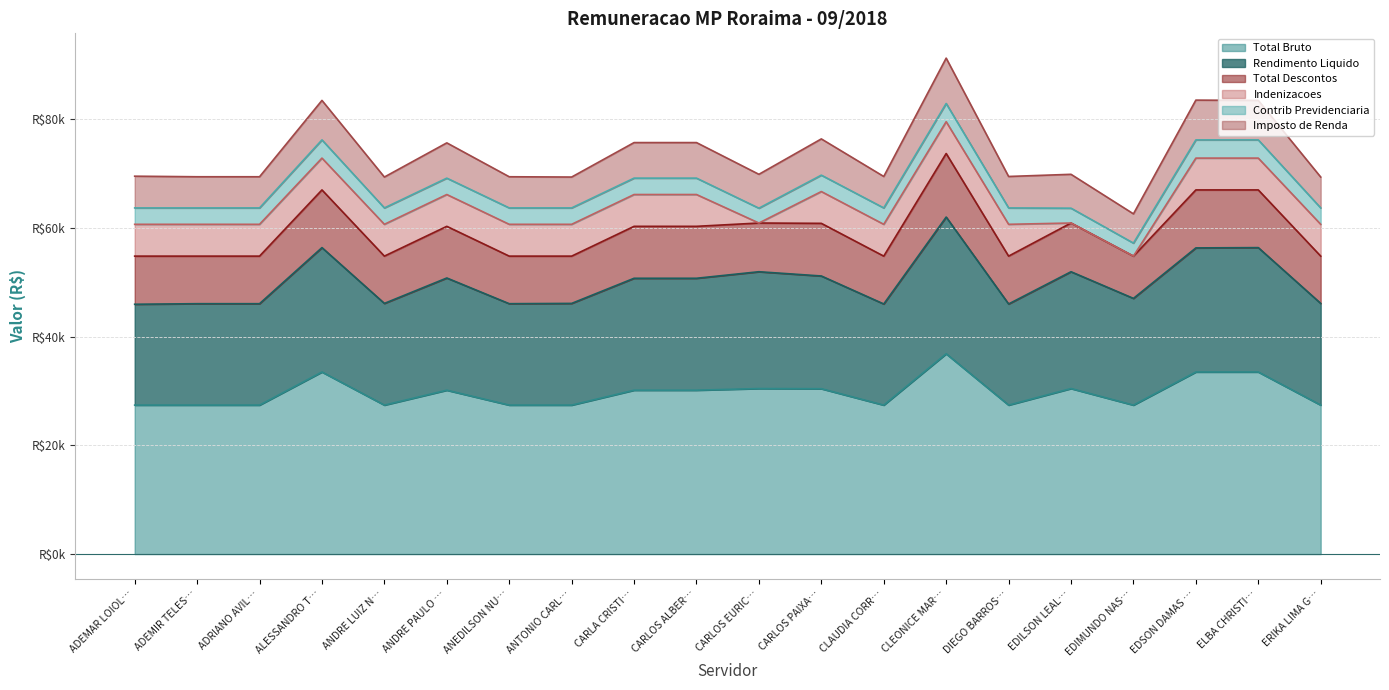

What are all the series names shown in the legend?

Total Bruto, Rendimento Liquido, Total Descontos, Indenizacoes, Contrib Previdenciaria, Imposto de Renda